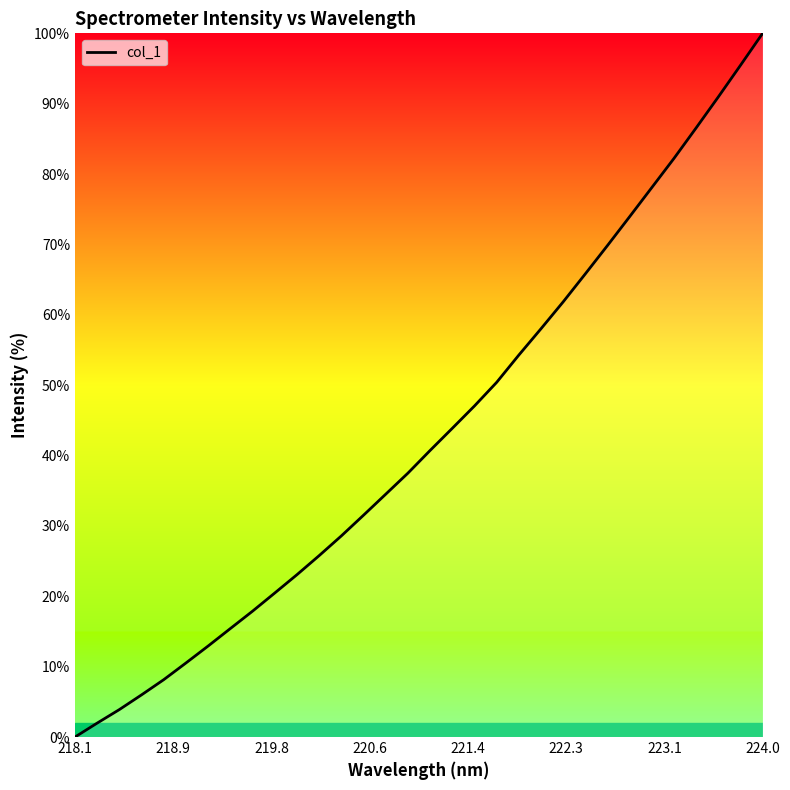

Does the chart display data point markers on the line(s)?

No